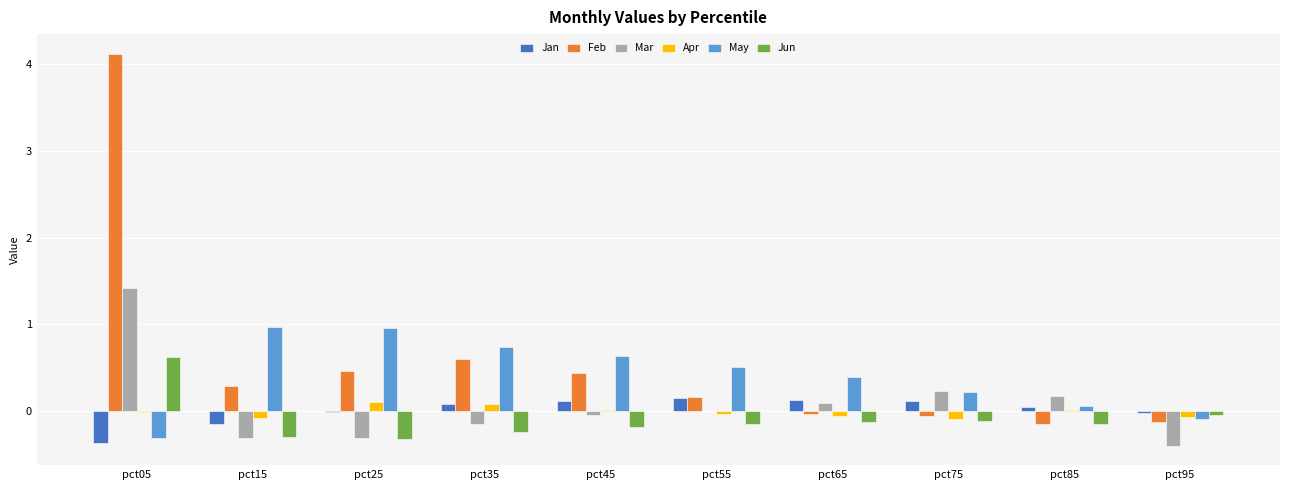

How many data points in May are above 0?

8